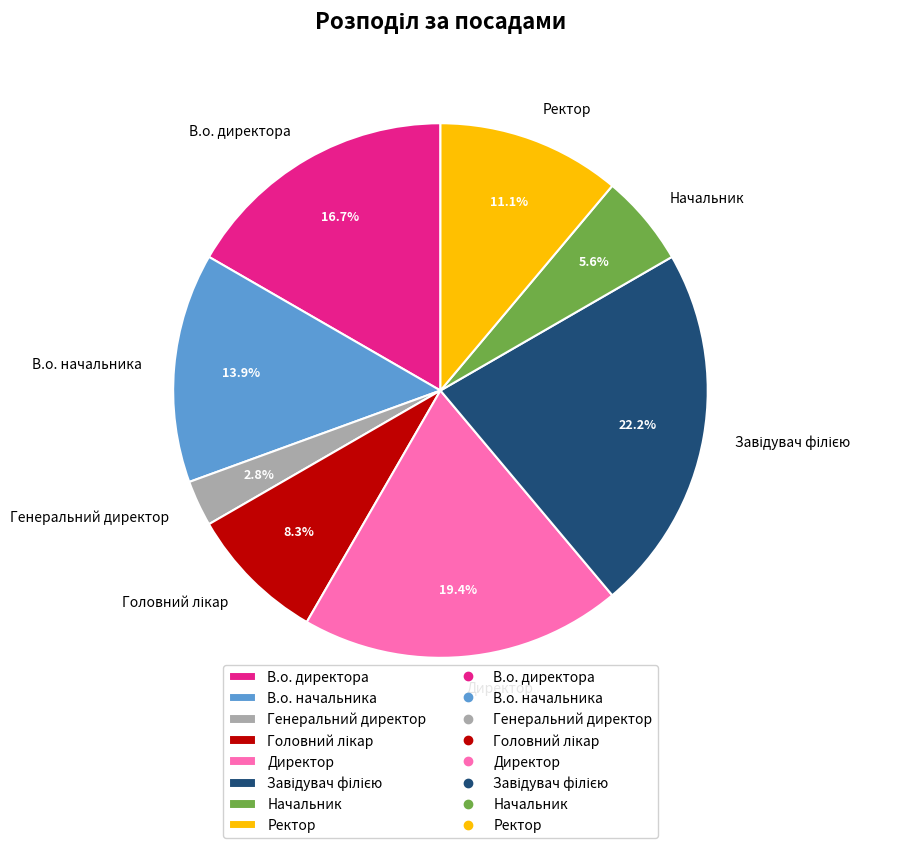

Count the number of slices in the pie.

8